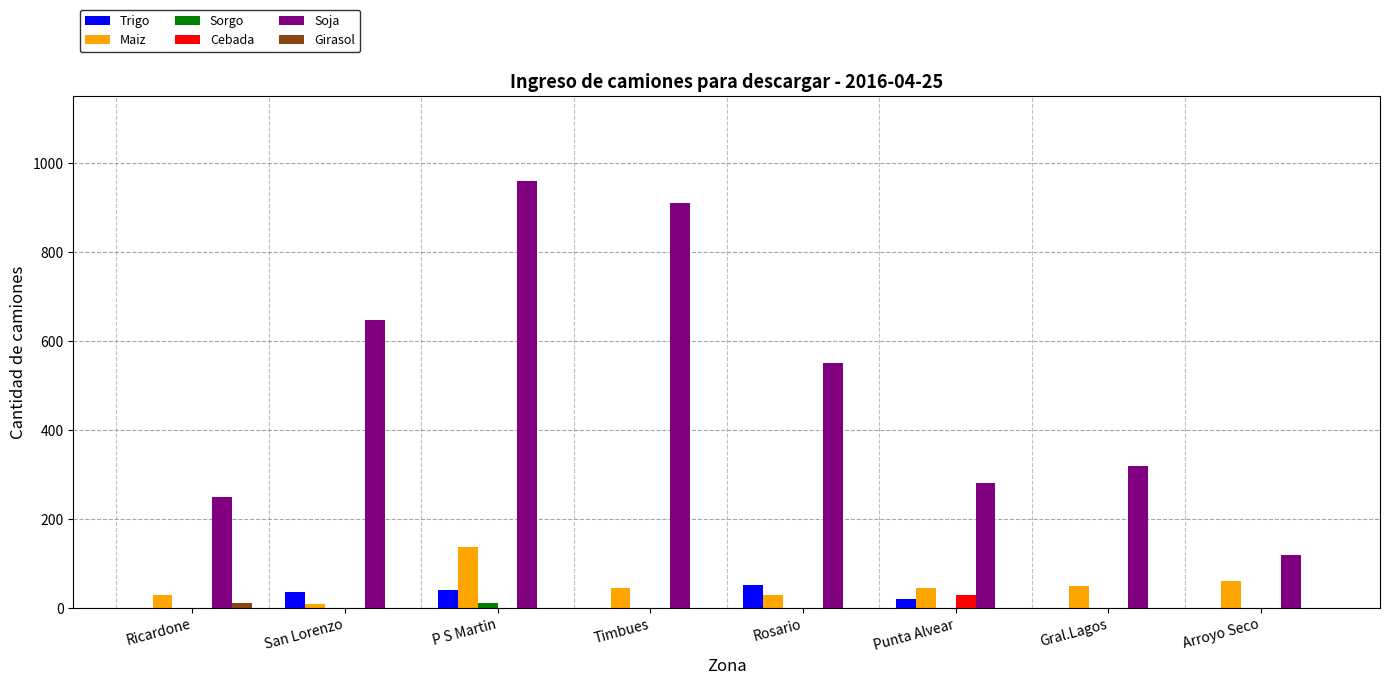

Which series changed the most between Ricardone and Arroyo Seco?

Soja